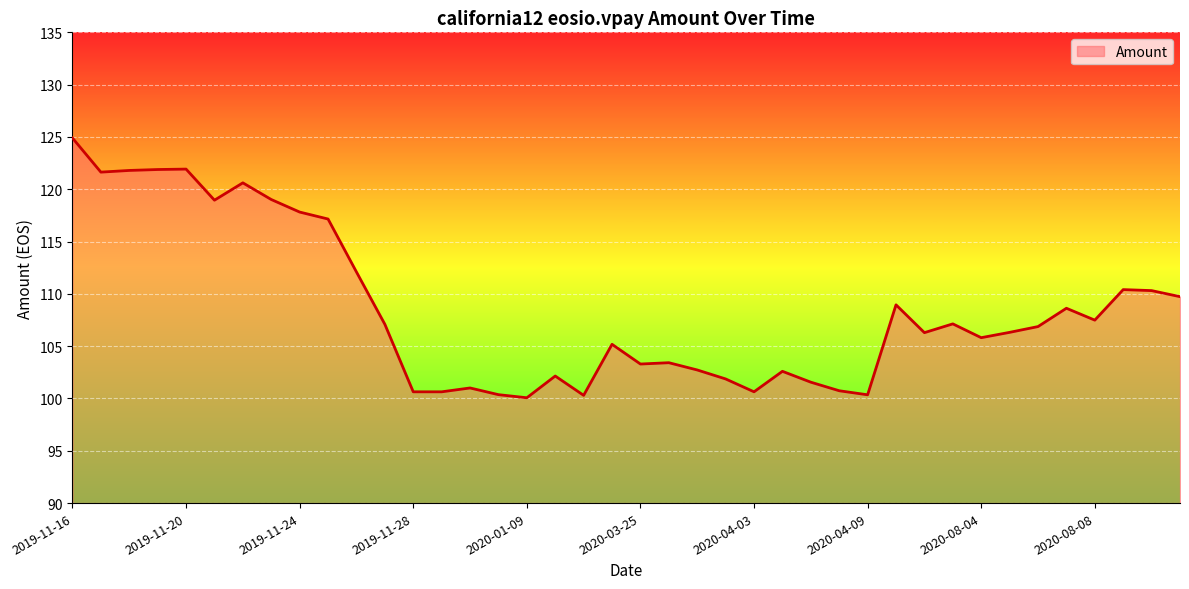

What is the difference between the maximum and minimum values?

24.8